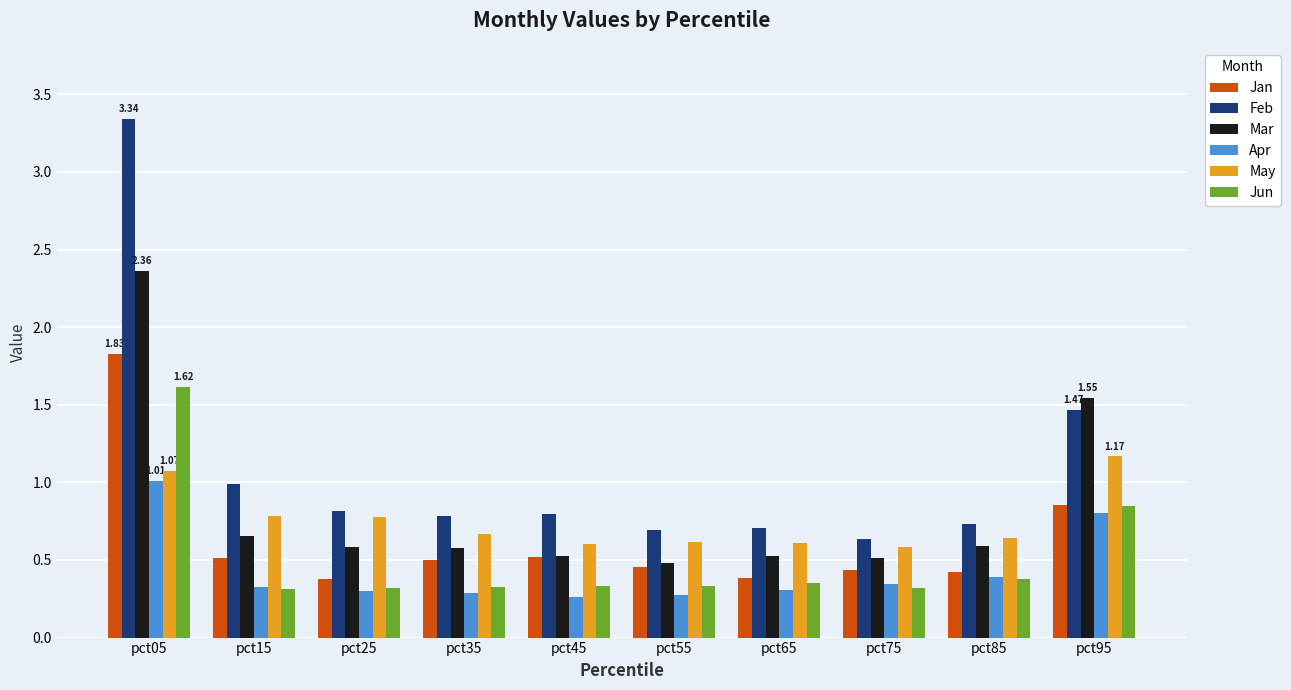

Is the value of Mar at pct35 greater than the value of Jan at pct25?

Yes